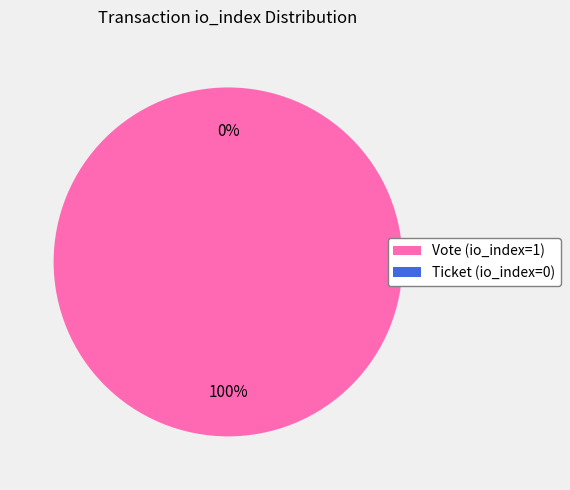

Which slice represents more than half of the pie?

Vote (io_index=1)